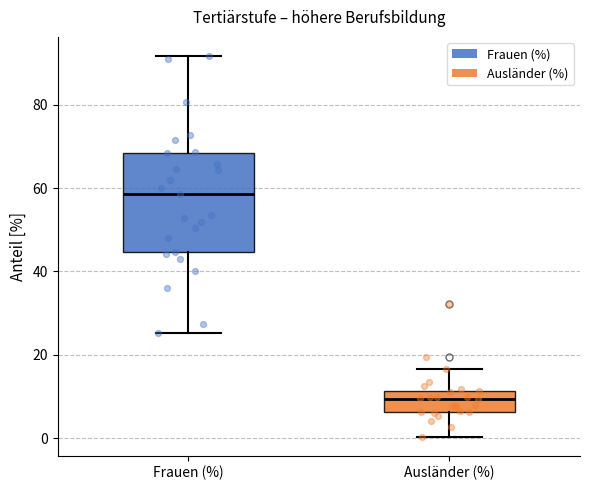

Which box's median line is the highest?

Frauen (%)